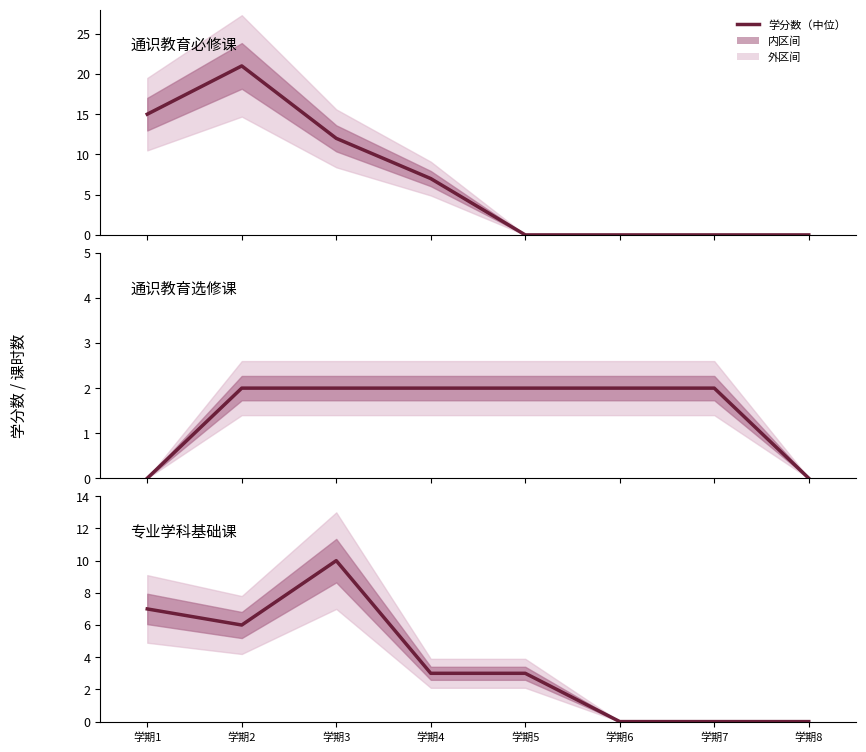

Count the 专业学科基础课 values in the range 0 to 7.

7